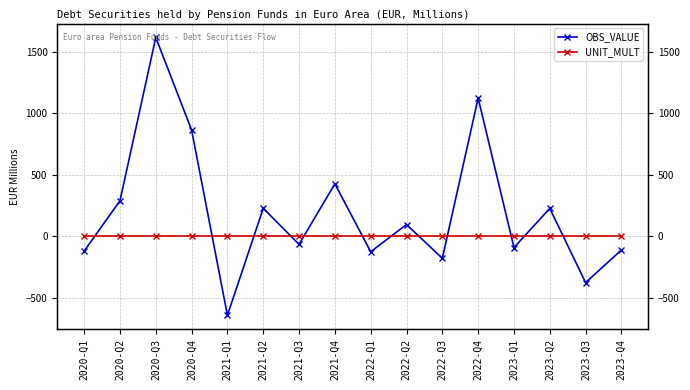

What is the value of the UNIT_MULT point at the 7th from the left?

6.0